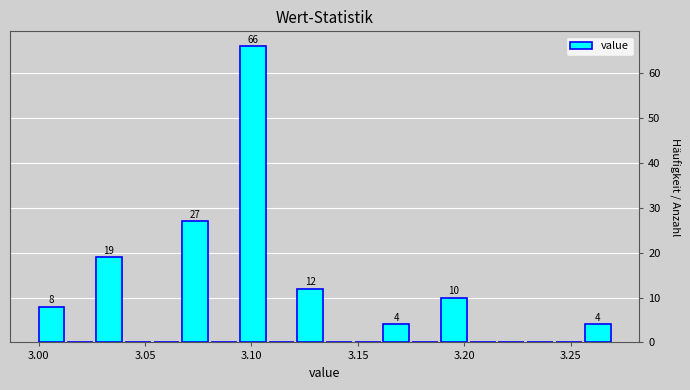

Read against the x-axis, roughly where is the centre of the tallest bar?

3.100